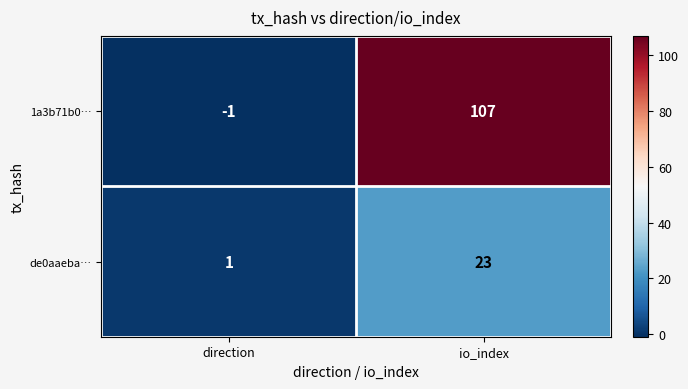

At which category does the chart reach its minimum across all series?

direction